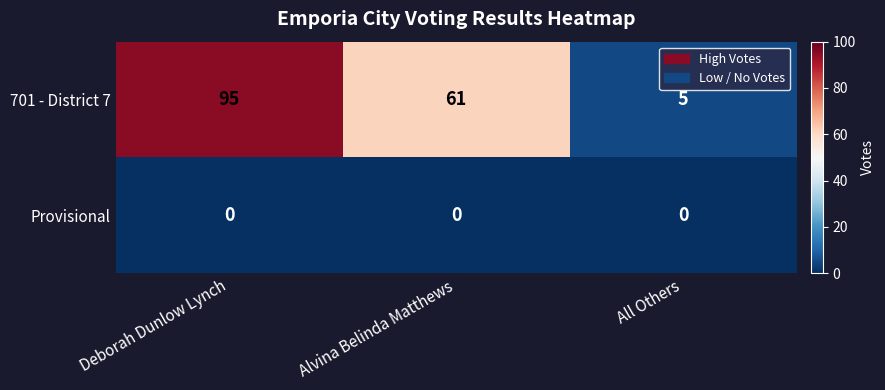

Reading left to right, what are all the values shown in this chart?

701 - District 7: 95	61	5
Provisional: 0	0	0